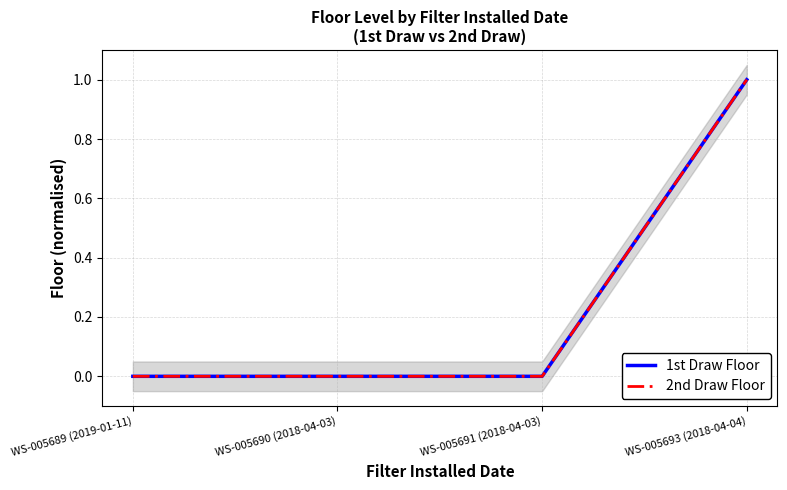

How many 2nd Draw Floor values are between 0 and 1?

4